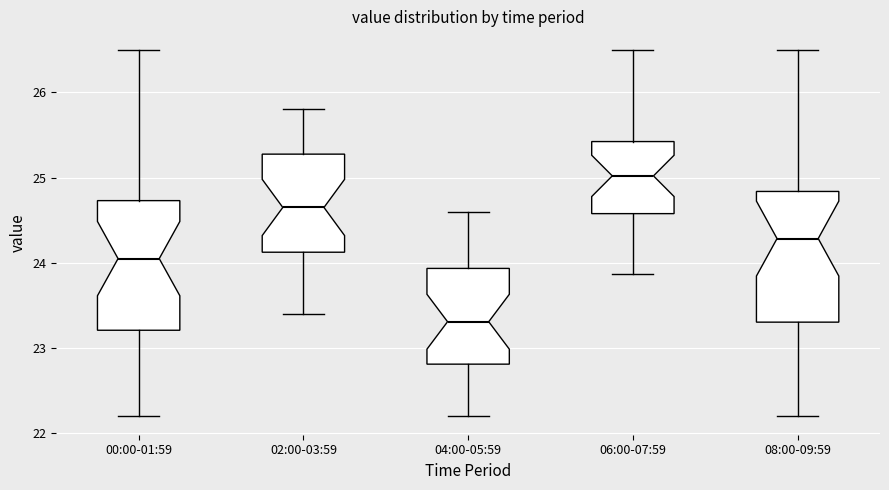

Reading left to right, transcribe this box plot: for each box, give where its median line is, the range the box spans, and where its two whiskers end, as read against the y-axis. The values are not printed on the chart, so give them approximately, as read against the axis.

00:00-01:59: median 24.1, box 23.2 to 24.7, whiskers 22.2 to 26.5
02:00-03:59: median 24.7, box 24.1 to 25.3, whiskers 23.4 to 25.8
04:00-05:59: median 23.3, box 22.8 to 23.9, whiskers 22.2 to 24.6
06:00-07:59: median 25.0, box 24.6 to 25.4, whiskers 23.9 to 26.5
08:00-09:59: median 24.3, box 23.3 to 24.8, whiskers 22.2 to 26.5